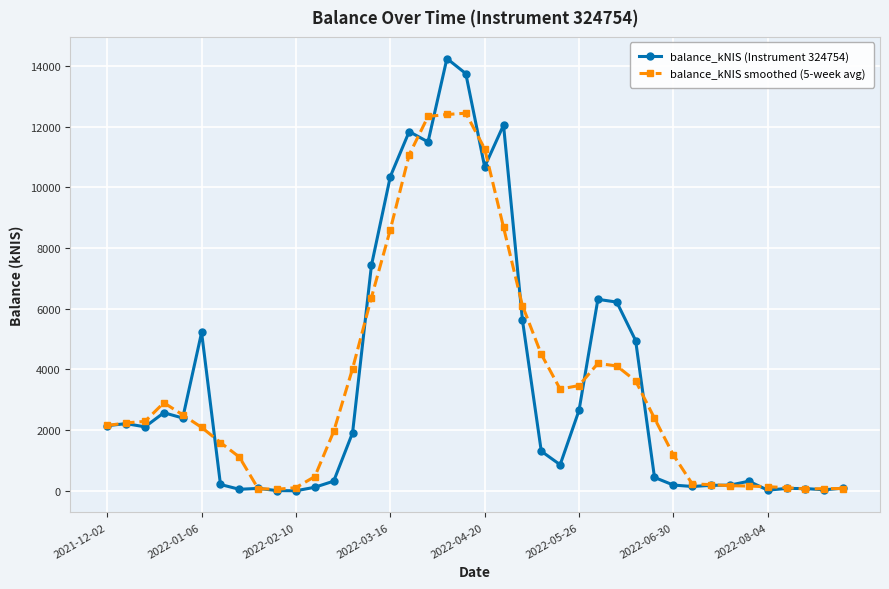

What is the value of the balance_kNIS smoothed (5-week avg) point at the 30th from the left?

2388.5